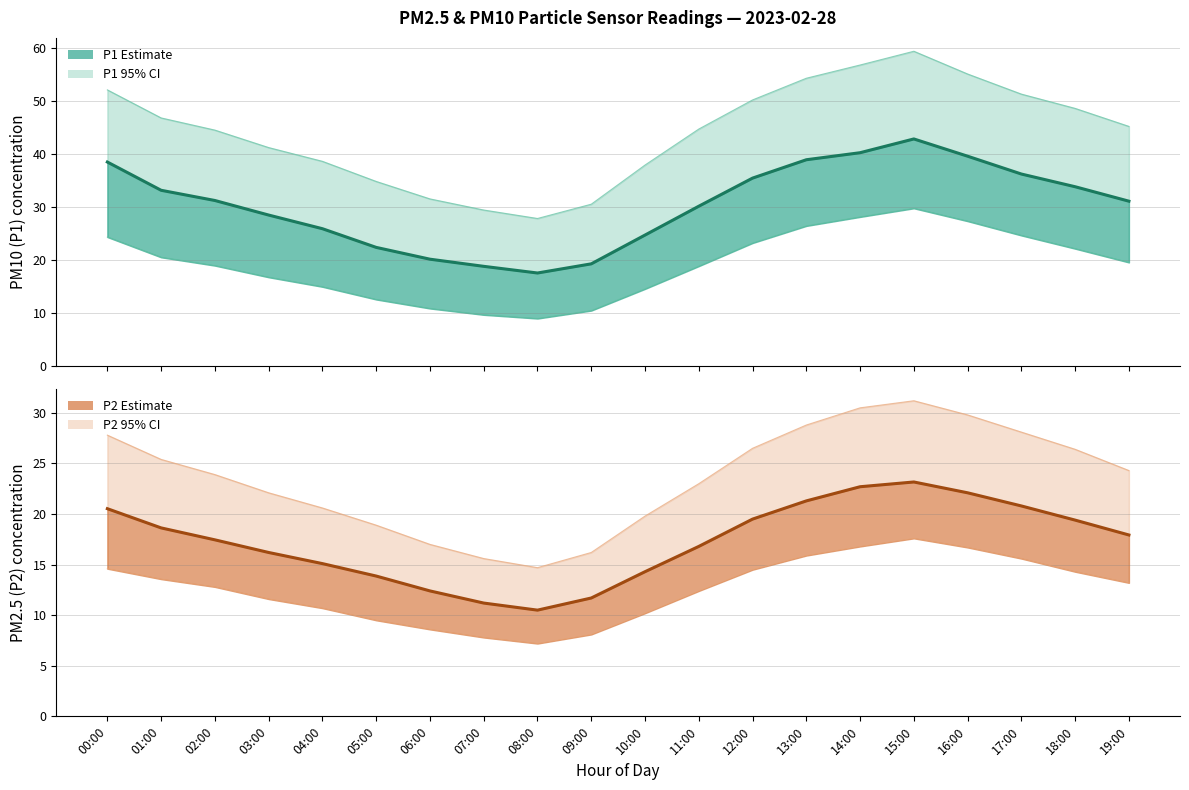

What position from the right is 09:00?

11